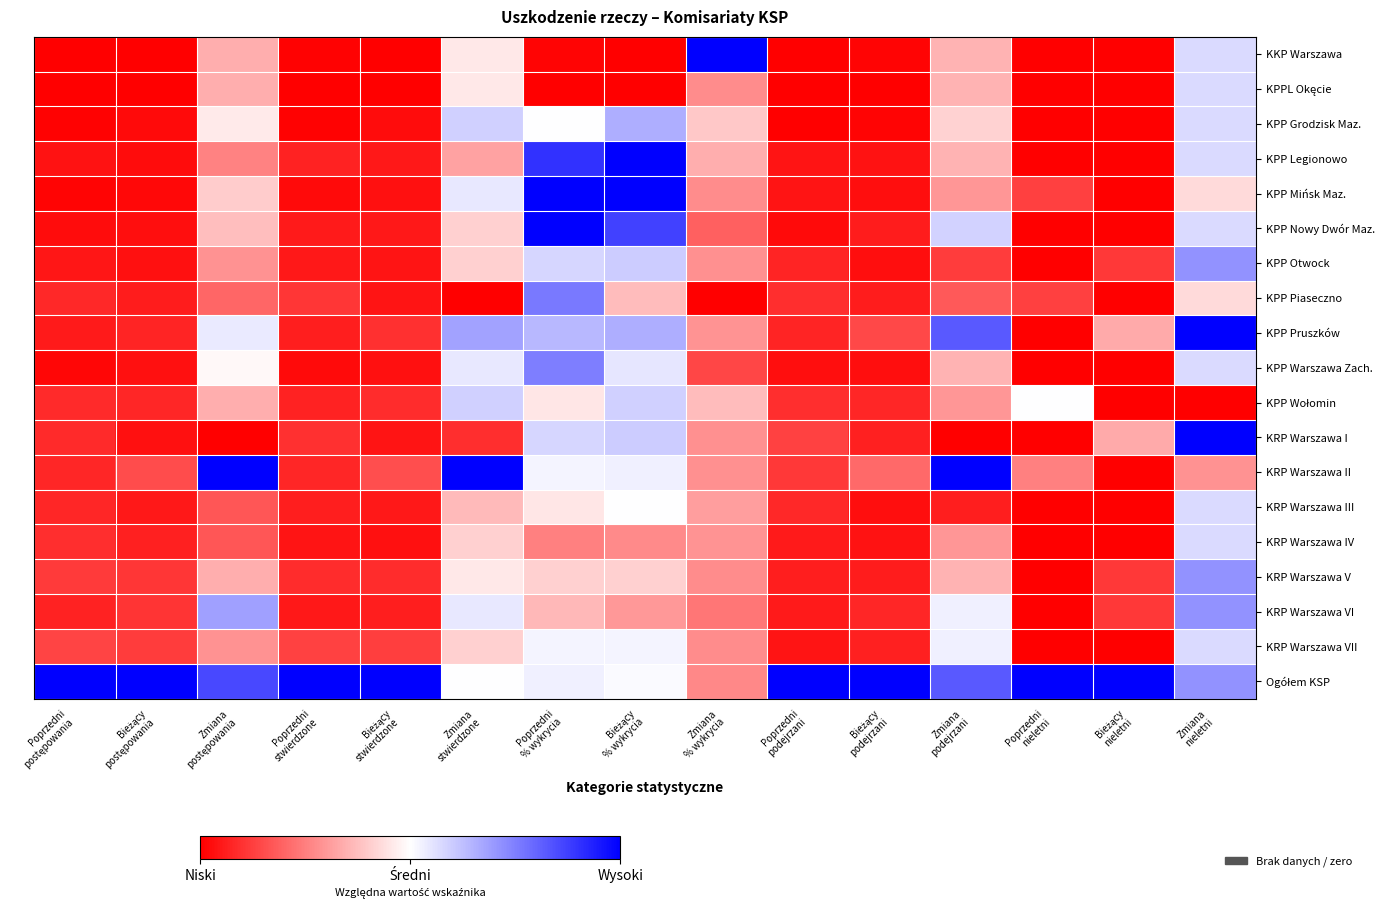

What is the difference between the highest and lowest values at Bieżący
% wykrycia?

1.0